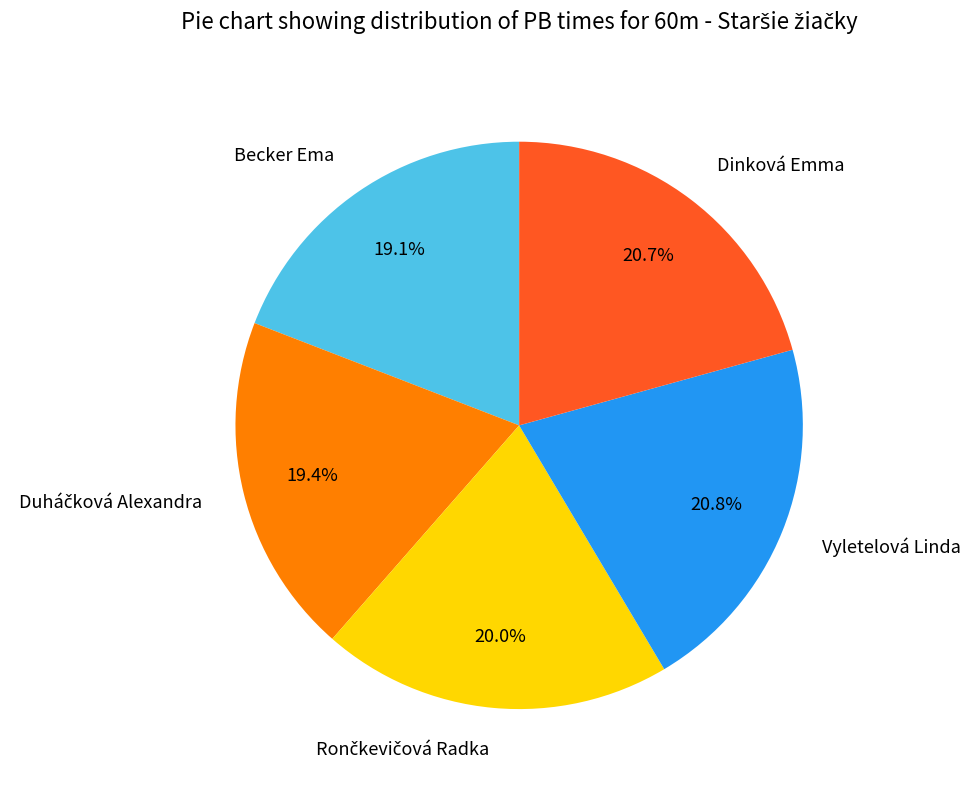

How much of the chart is everything except Dinková Emma?

79.3%